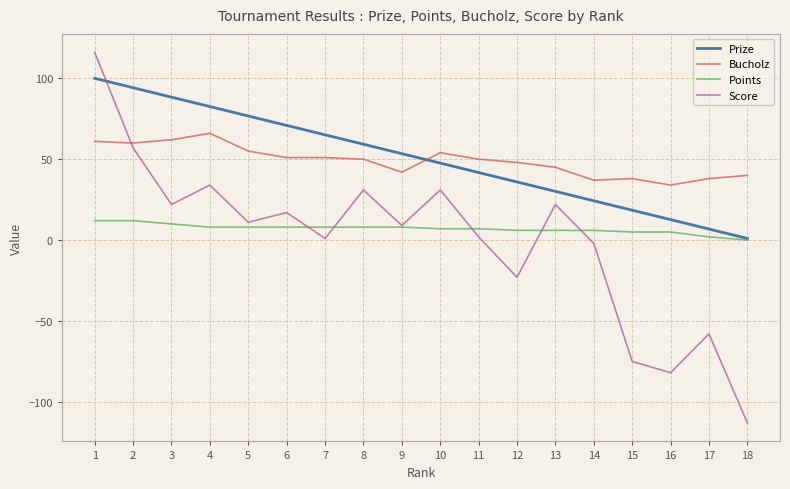

Count the number of categories in the chart.

18